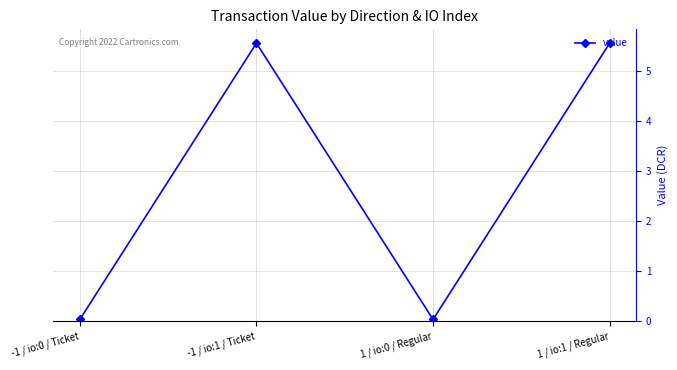

What is the sum of all values?

11.2